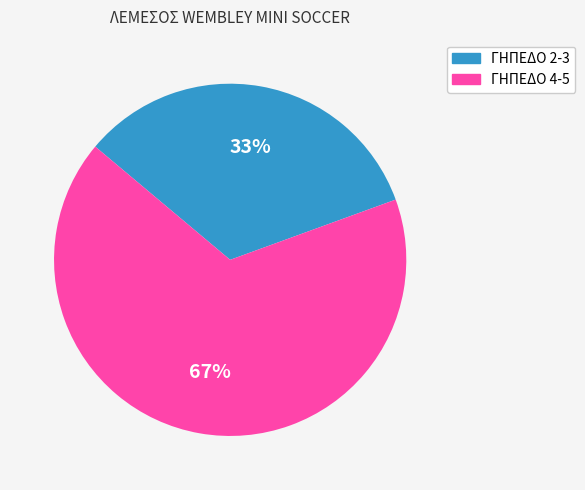

Is there any slice that represents more than half of the pie?

Yes